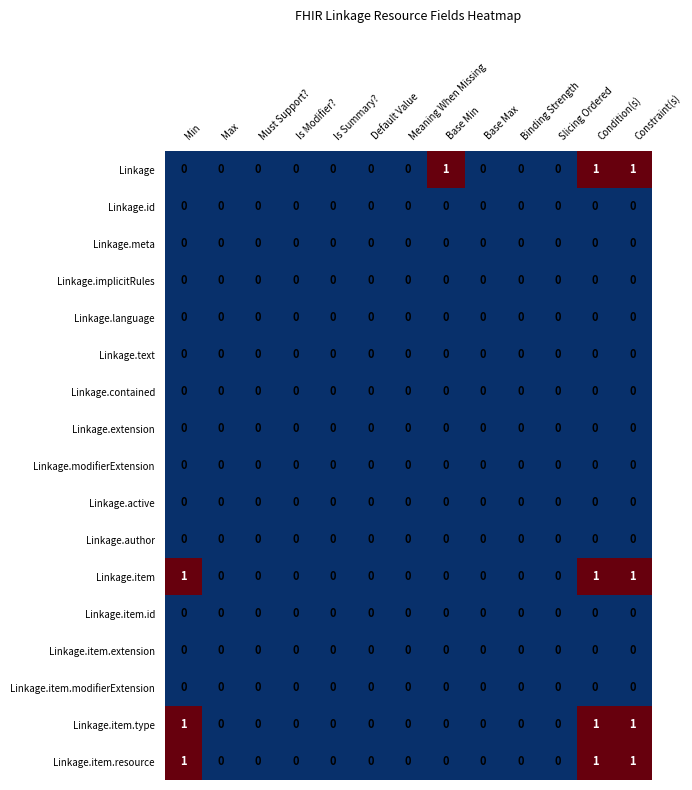

Count the Linkage.item values in the range 0 to 1.

13